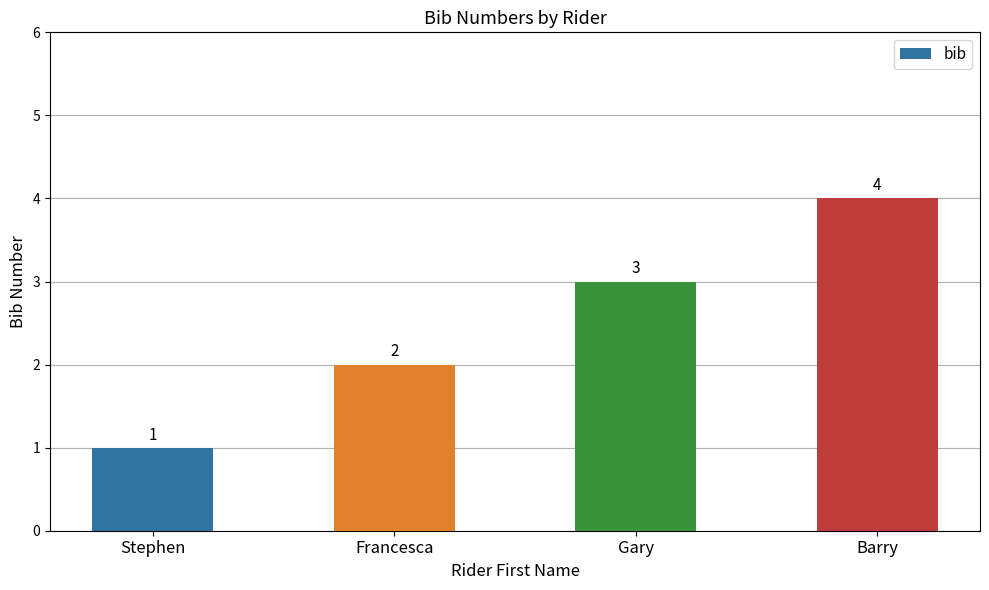

The chart shows a value of 2 at Stephen. True or false?

False